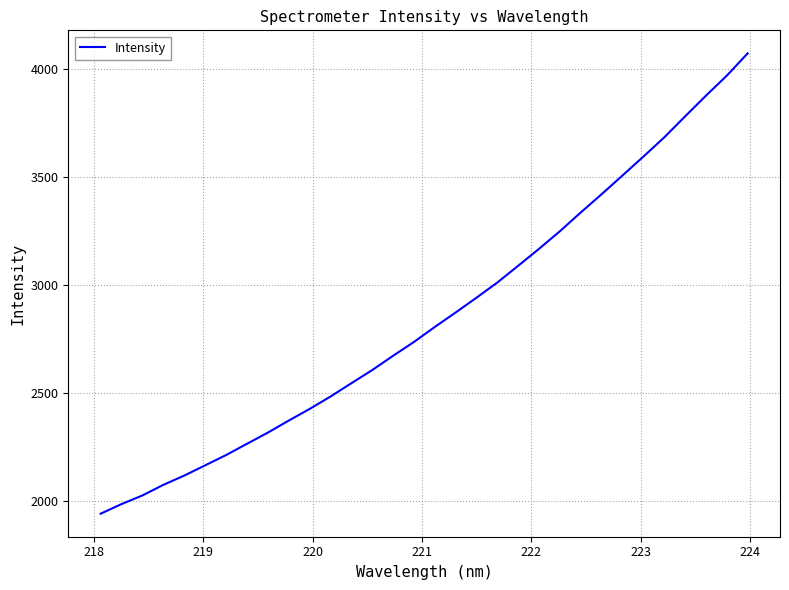

What is the maximum value shown in the chart?

4070.6